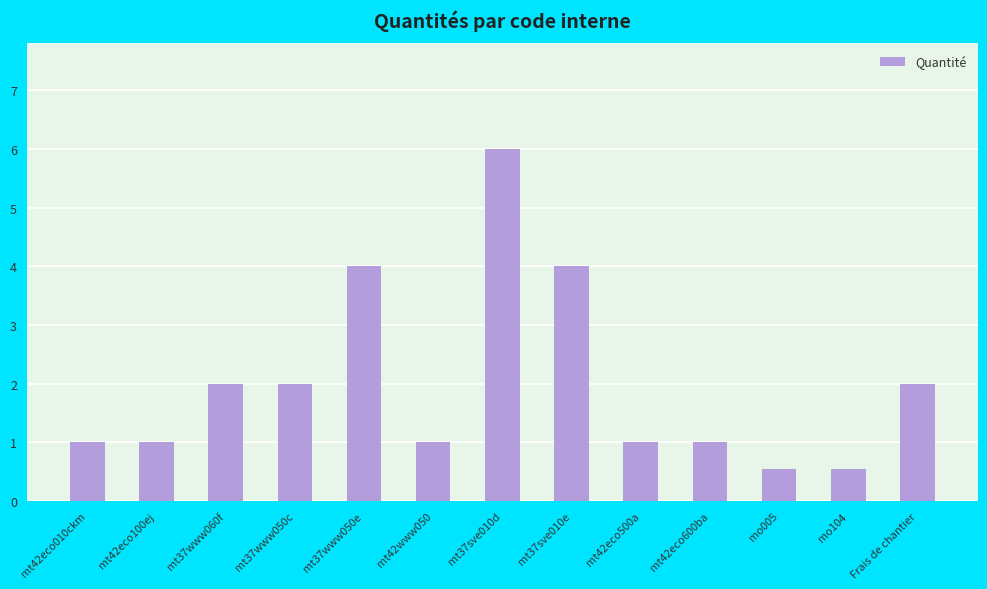

What is the change in value from mt37www050e to Frais de chantier?

-2.0